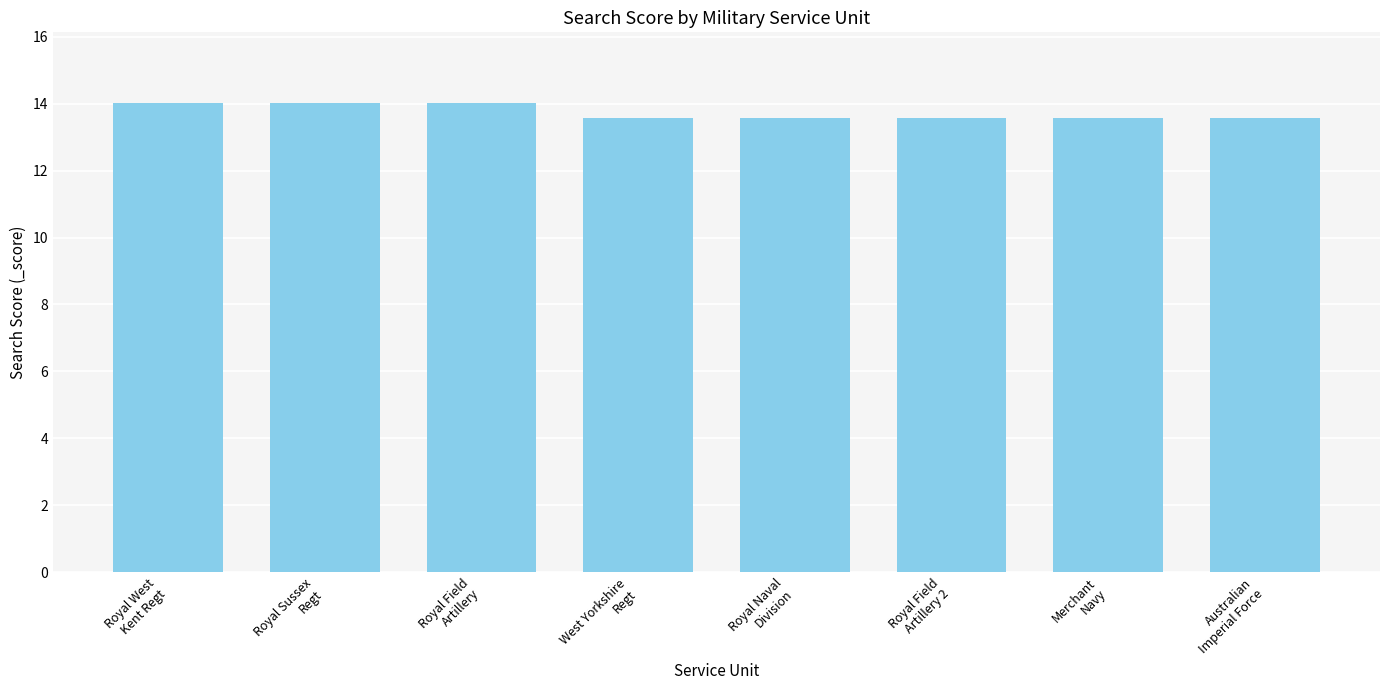

Reading left to right, extract all data points from this chart.

14.0	14.0	14.0	13.6	13.6	13.6	13.6	13.6